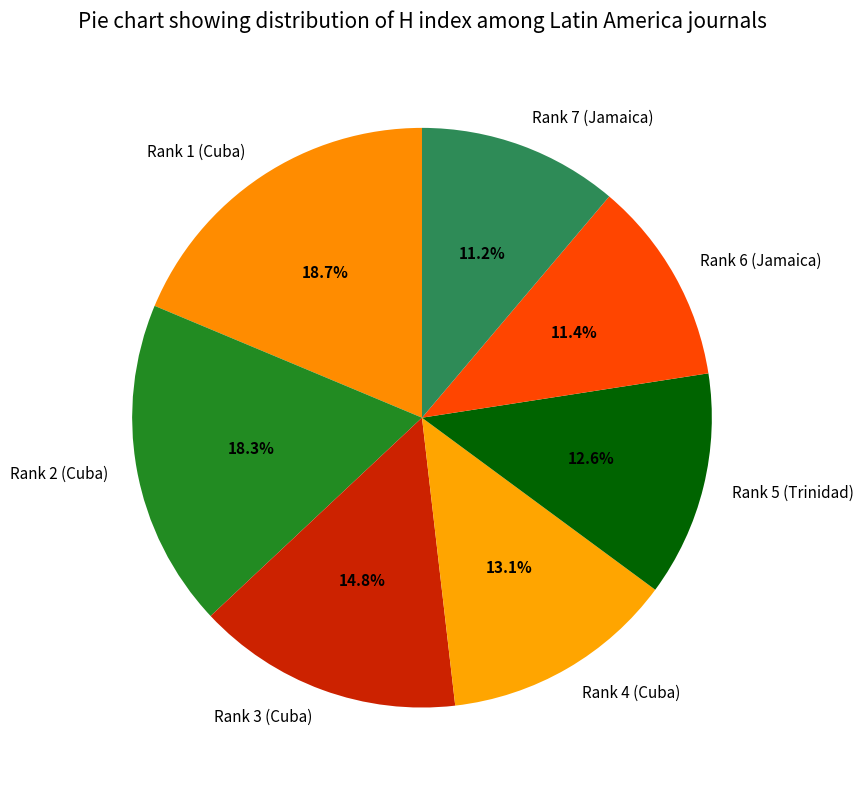

How many slices are in this pie chart?

7